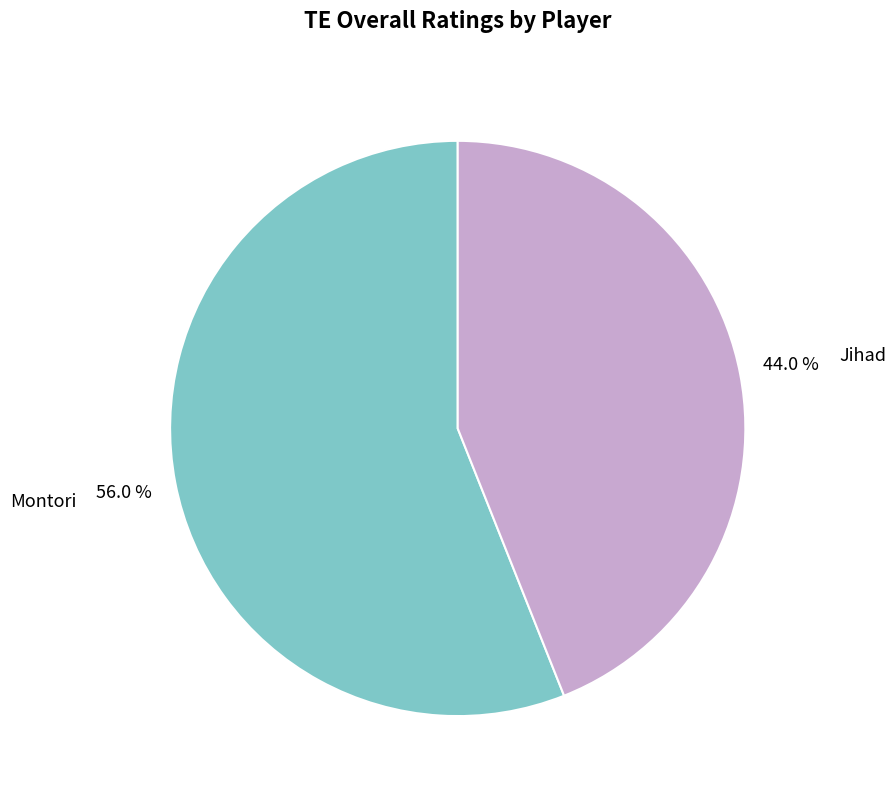

To the nearest percent, what is the average slice percentage?

50%